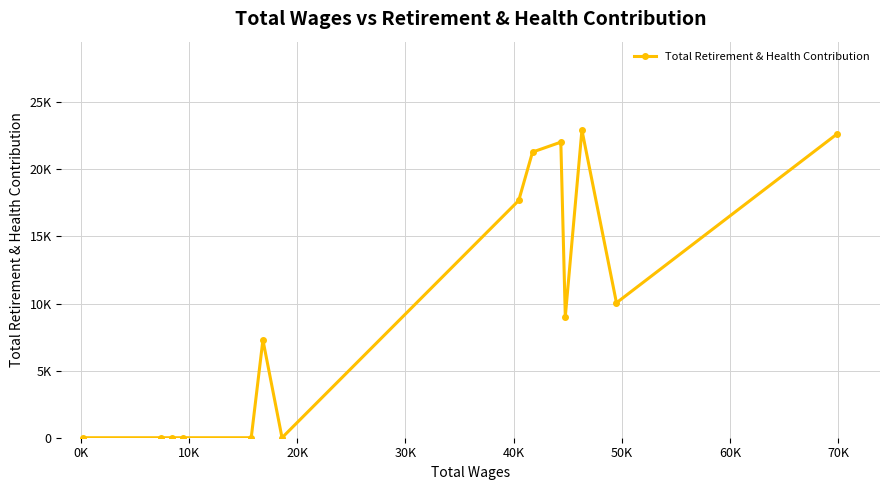

Count the number of categories in the chart.

14